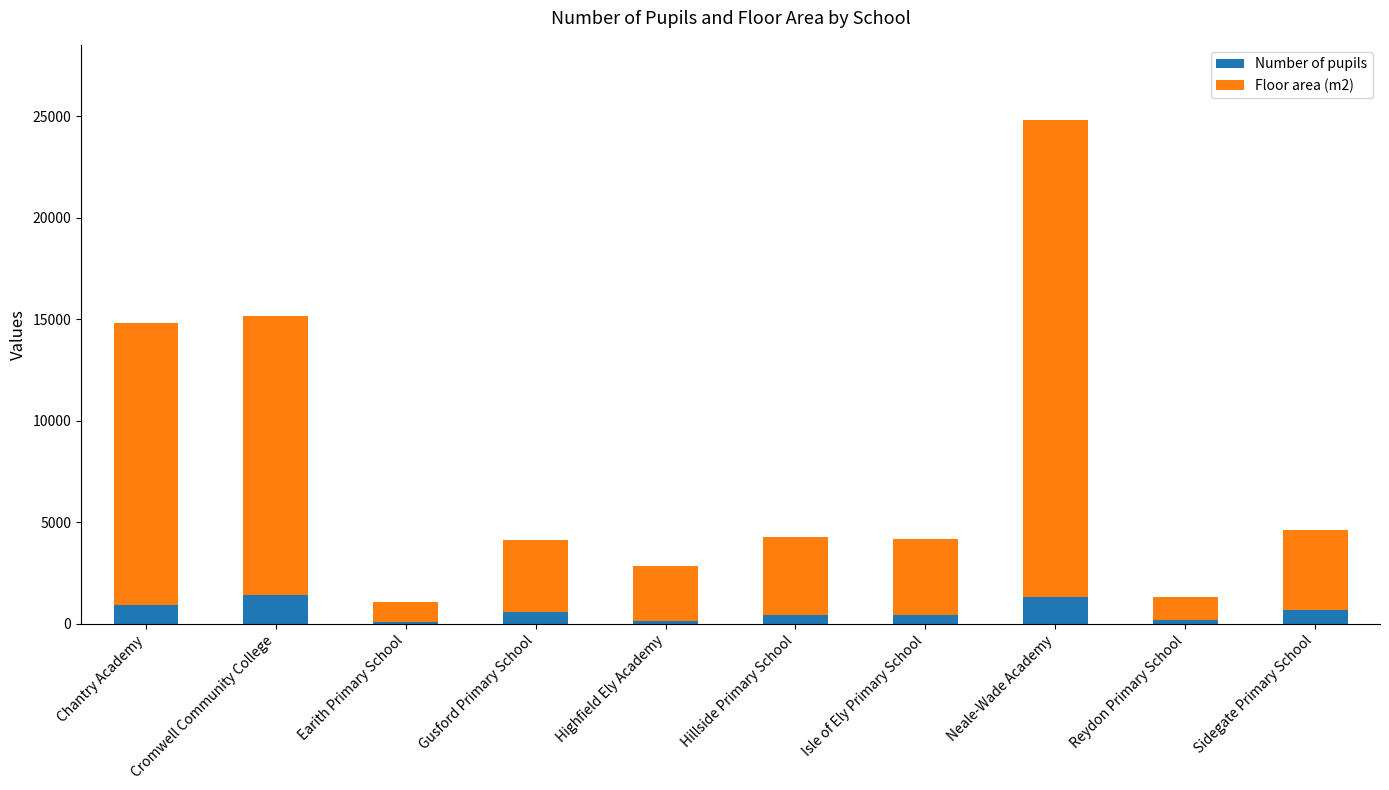

At which category is the sum across all series the highest?

Neale-Wade Academy